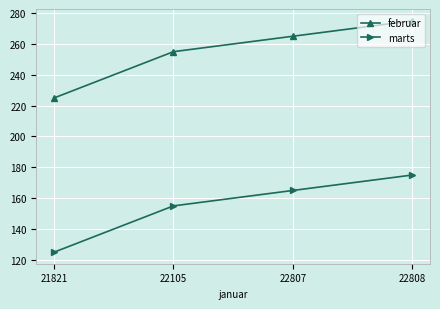

How many marts values are between 155 and 175?

3